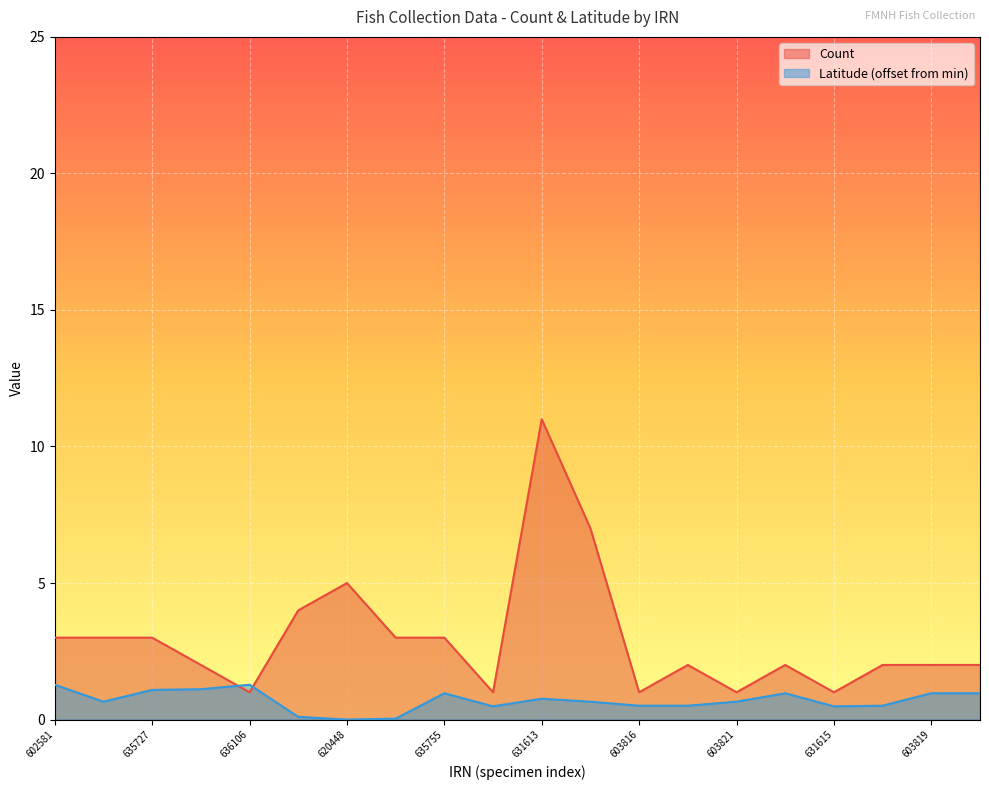

How many times do Latitude and Count cross each other?

2